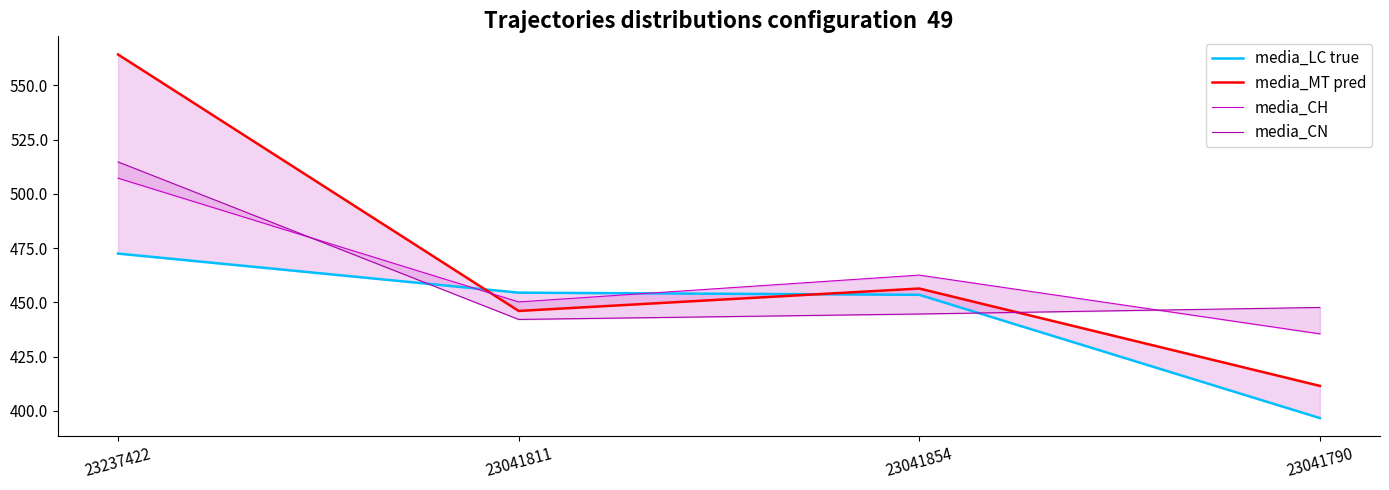

What is the difference between the maximum and minimum values in the media_CN series?

72.6